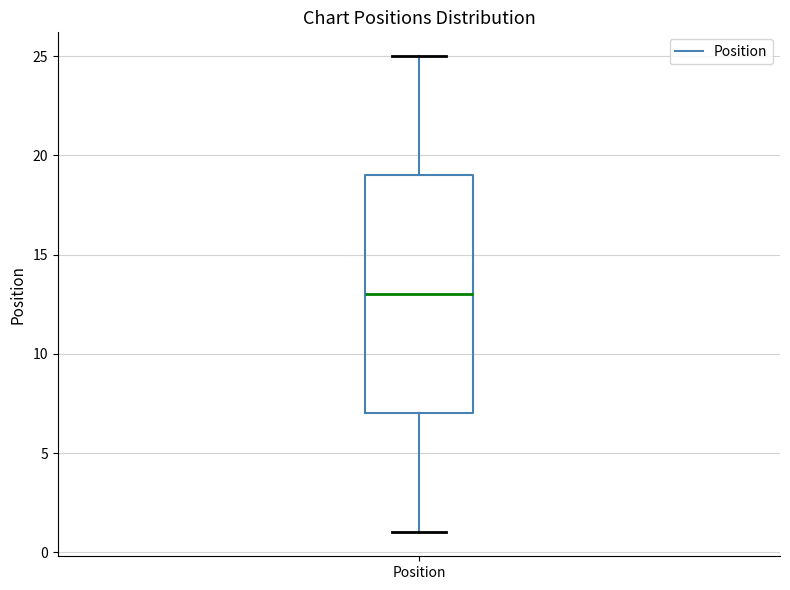

Transcribe this box plot: give where the median line is, the range the box spans, and where the two whiskers end, as read against the y-axis. The values are not printed on the chart, so give them approximately, as read against the axis.

median 13, box 7 to 19, whiskers 1 to 25